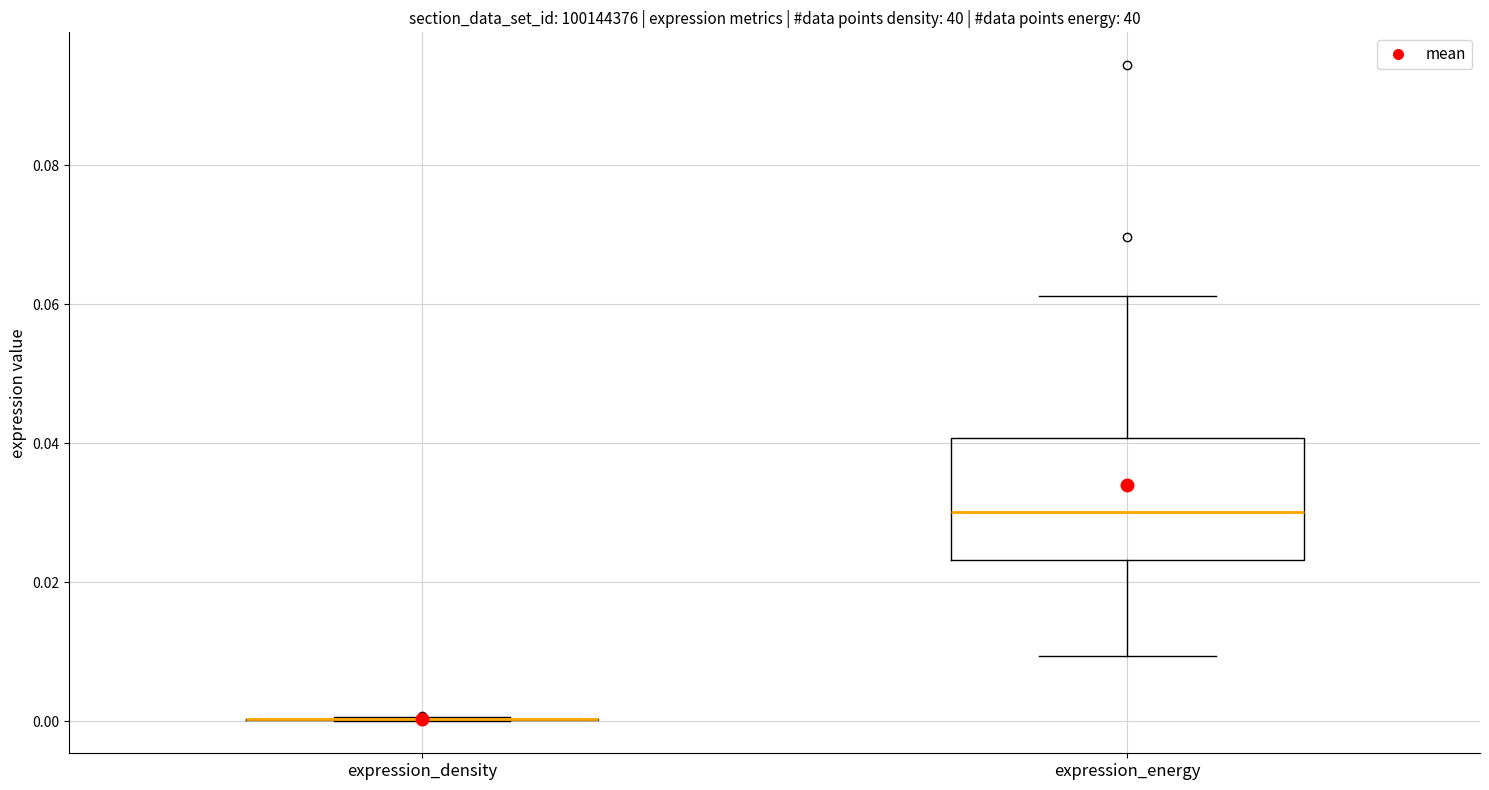

Which box is the tallest, from its lower edge to its upper edge?

expression_energy